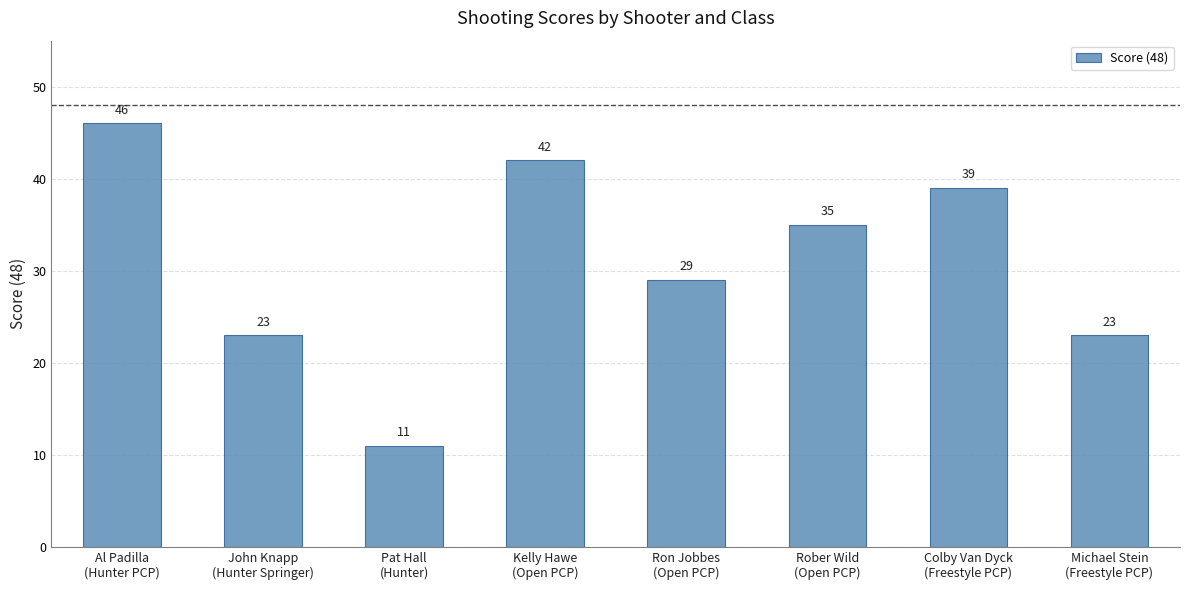

What is the label of the 2nd bar from the left?

John Knapp
(Hunter Springer)